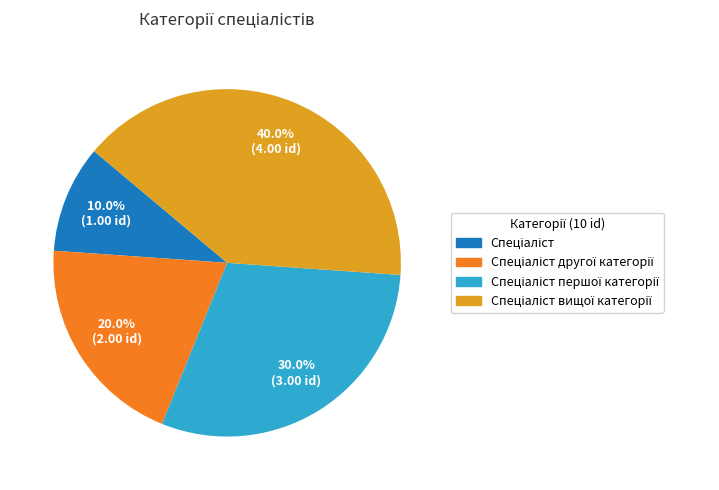

Is there any slice that represents more than half of the pie?

No